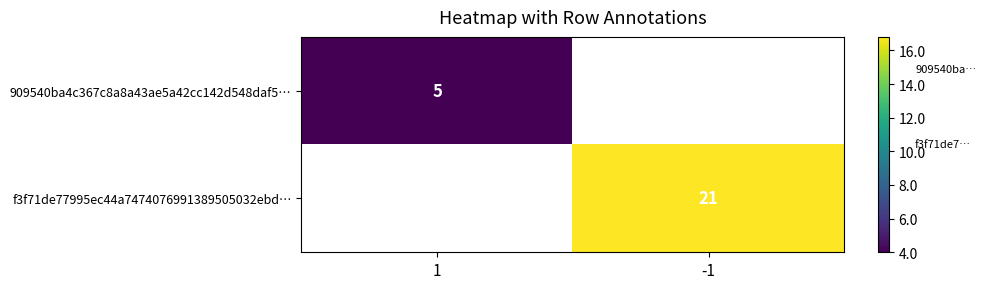

The f3f71de77995ec44a7474076991389505032ebd… series shows 35 at -1. True or false?

False